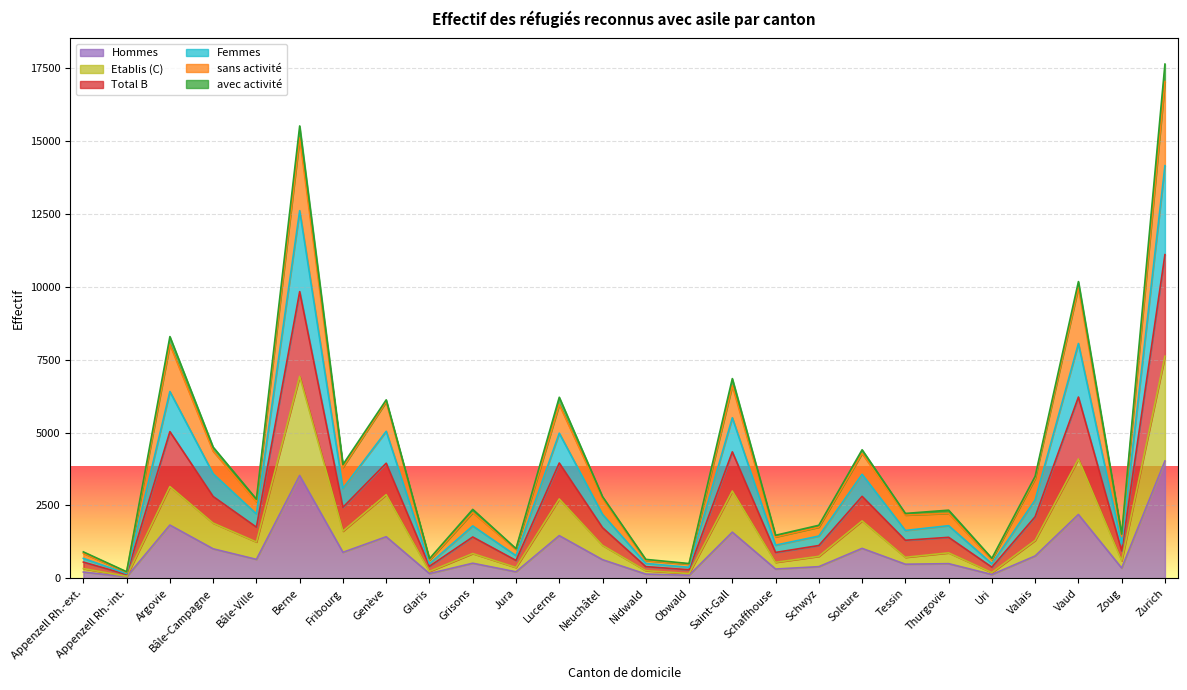

At which label does Hommes reach its peak?

Zurich